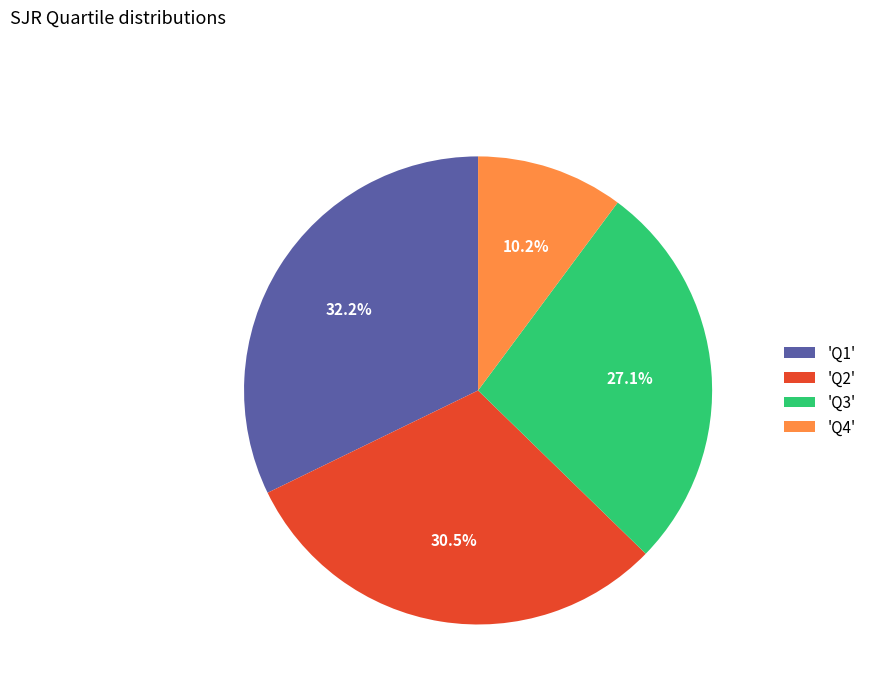

Rank the categories by value from lowest to highest.

'Q4', 'Q3', 'Q2', 'Q1'